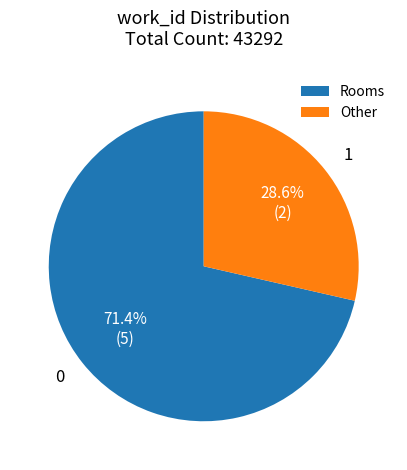

Approximately how many times larger is the value at Other compared to Rooms?

0.4